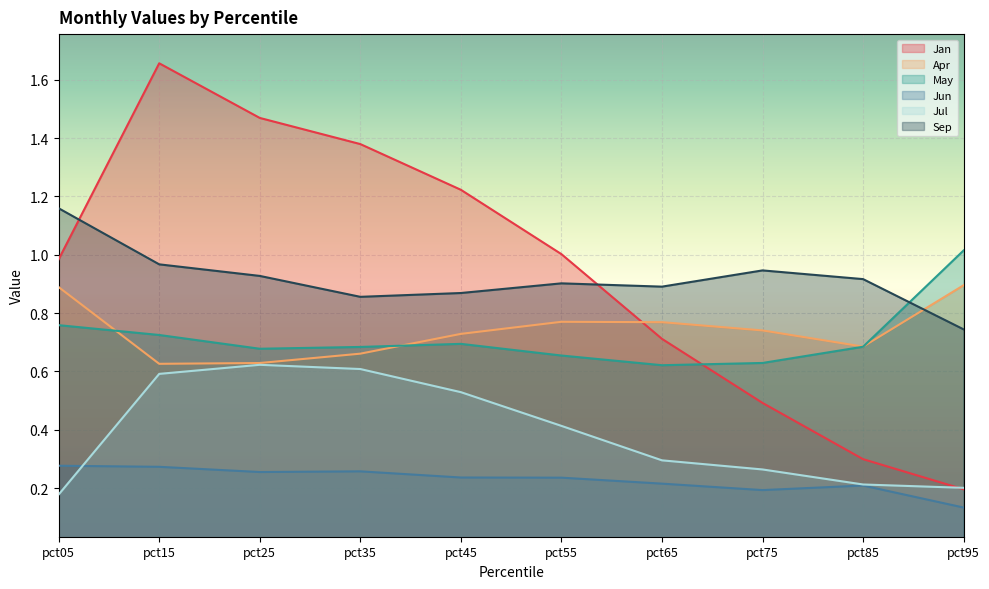

Which label corresponds to the largest value in the chart?

pct15